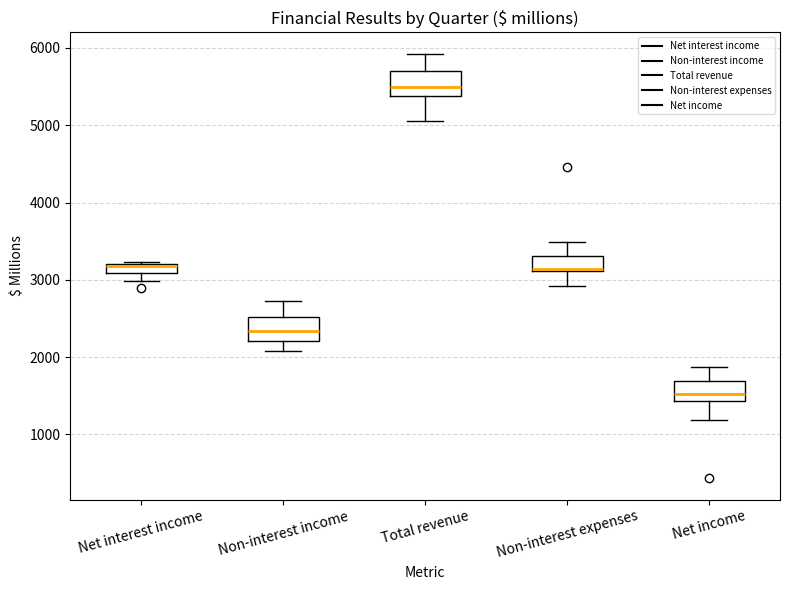

Where does the lower whisker of the box for Total revenue end on the y-axis? The values are not printed on the chart, so give them approximately, as read against the axis.

5100